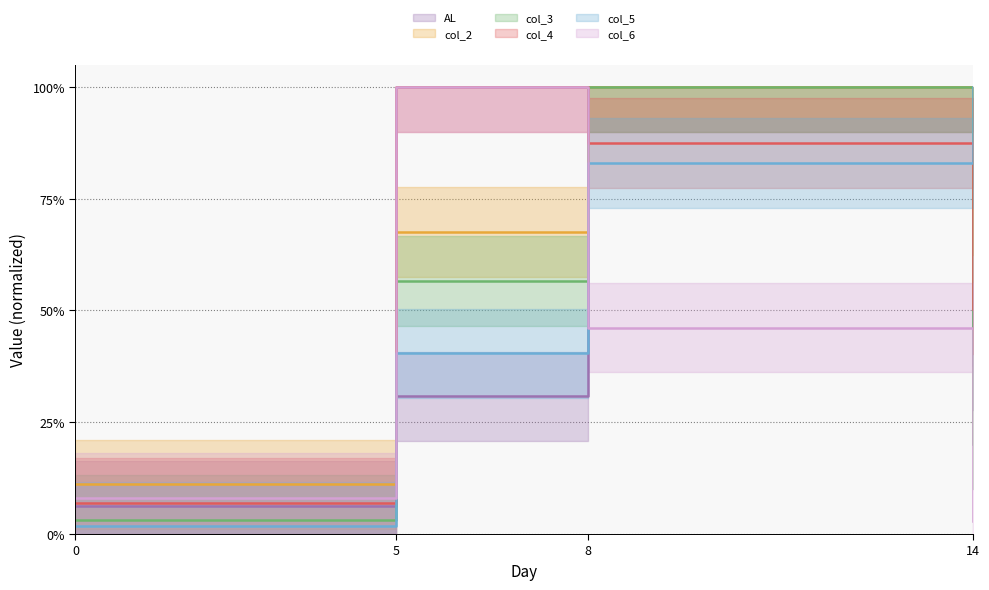

Rank the series at 14 from lowest to highest value.

col_6, col_3, AL, col_4, col_2, col_5